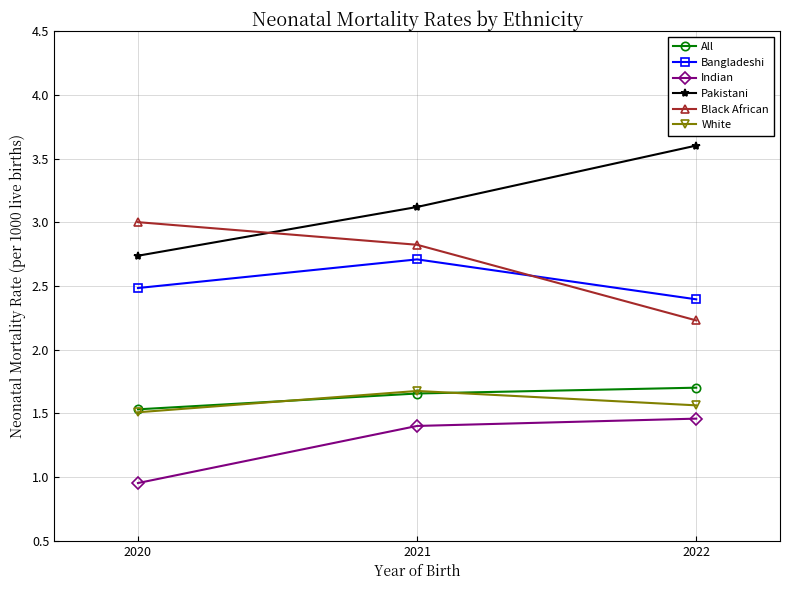

What is the maximum value for Black African?

3.0